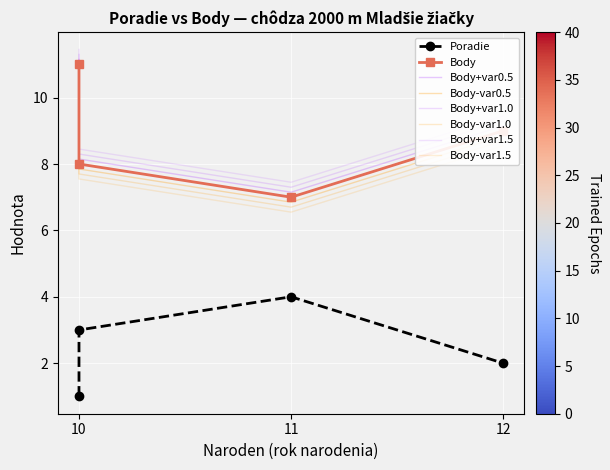

The Poradie series shows 1 at 12. True or false?

False